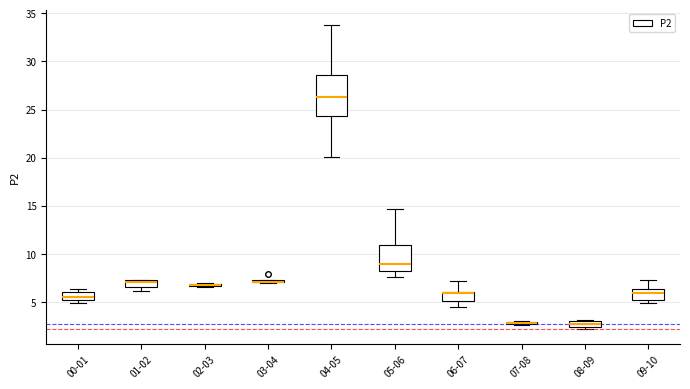

Where is the upper edge of the box for 00-01 on the y-axis? The values are not printed on the chart, so give them approximately, as read against the axis.

6.0